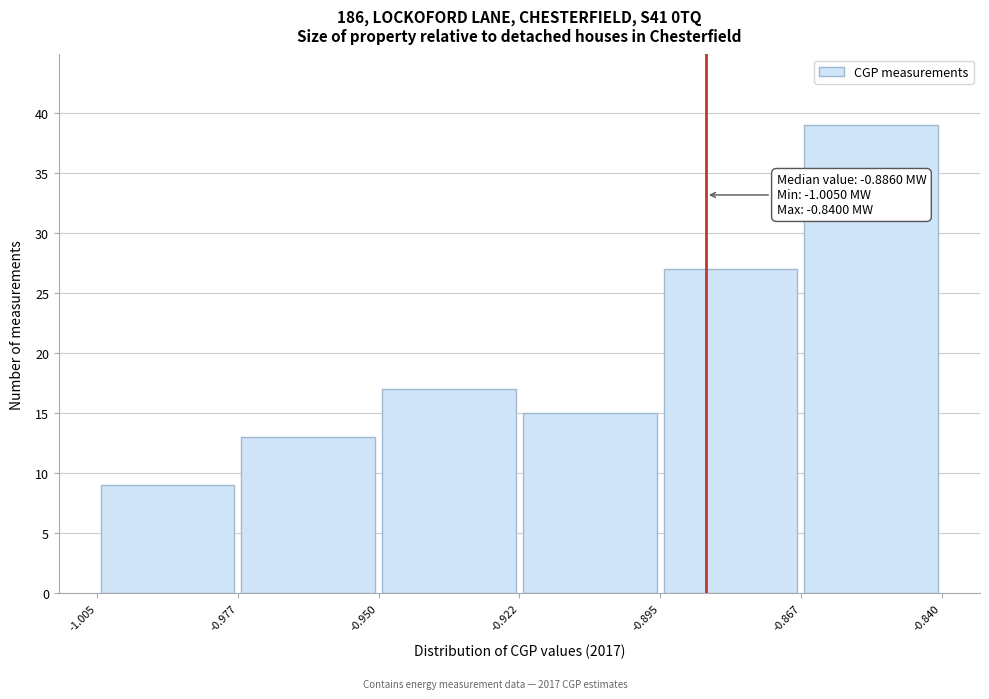

Which range on the x-axis has the tallest bar?

-0.867 to -0.840